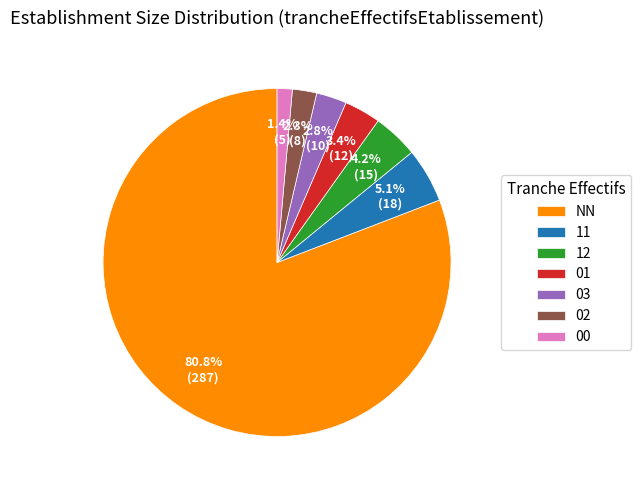

Which has a higher value, 12 or 11?

11